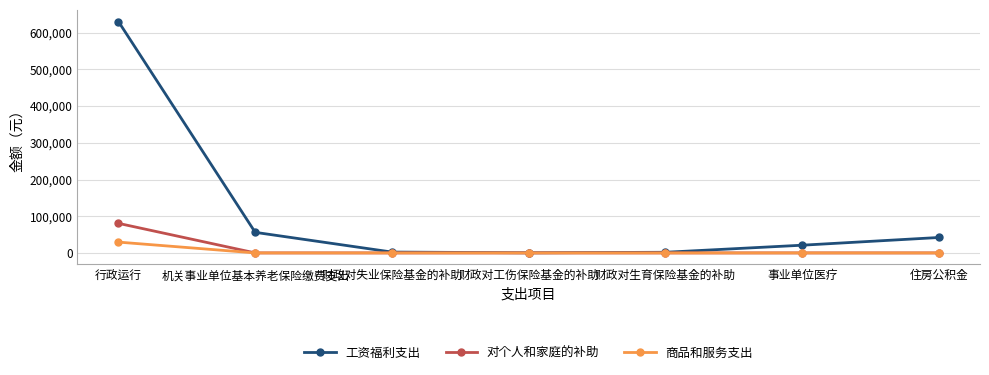

Rank the series by their maximum value, from lowest to highest.

商品和服务支出, 对个人和家庭的补助, 工资福利支出